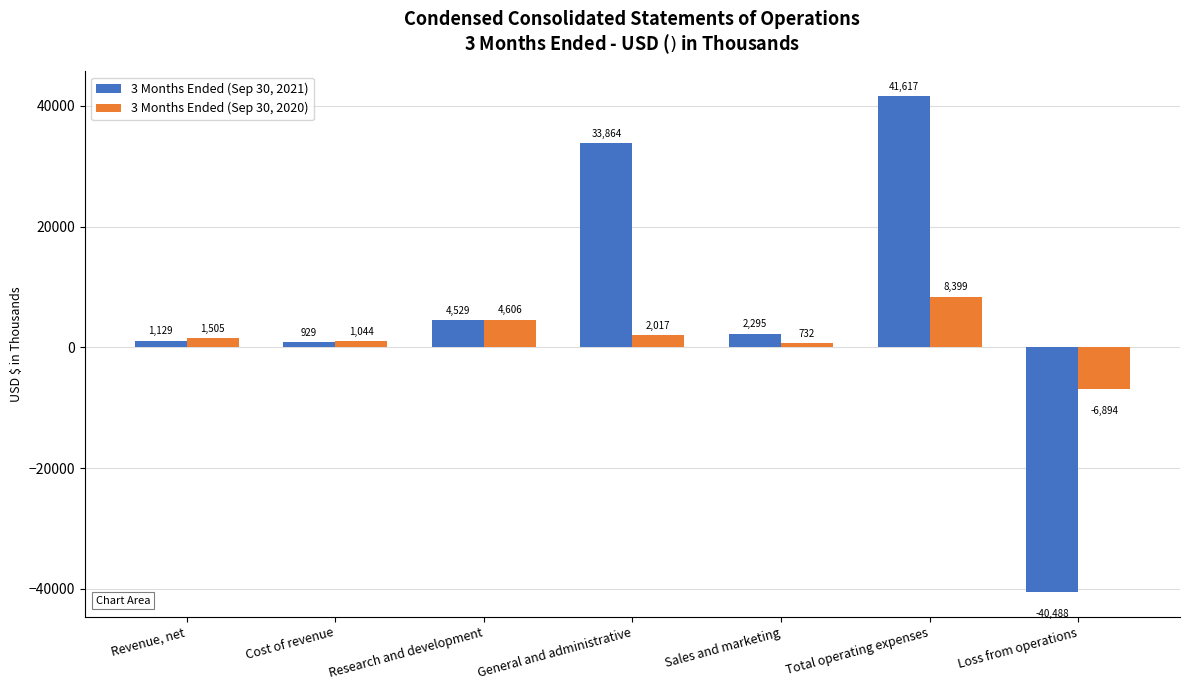

How many distinct data groups are displayed?

2